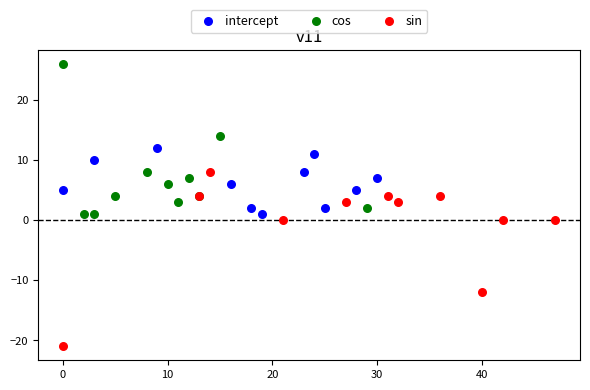

Which series has the widest spread of Y values?

sin